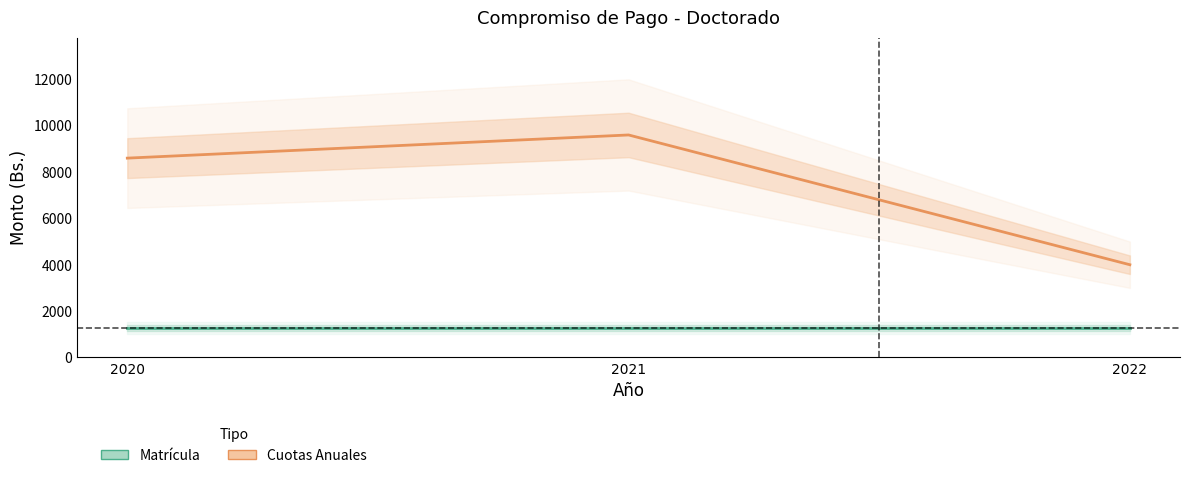

What is the spread (max minus min) of values at 2021?

8340